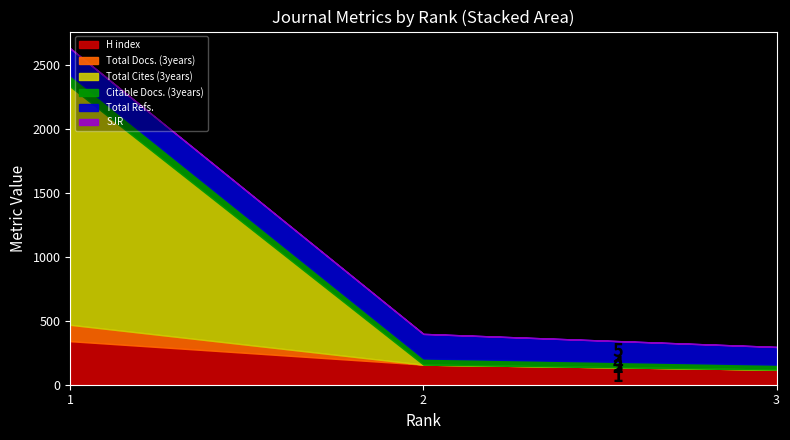

What are all the series names shown in the legend?

H index, Total Docs. (3years), Total Cites (3years), Citable Docs. (3years), Total Refs., SJR